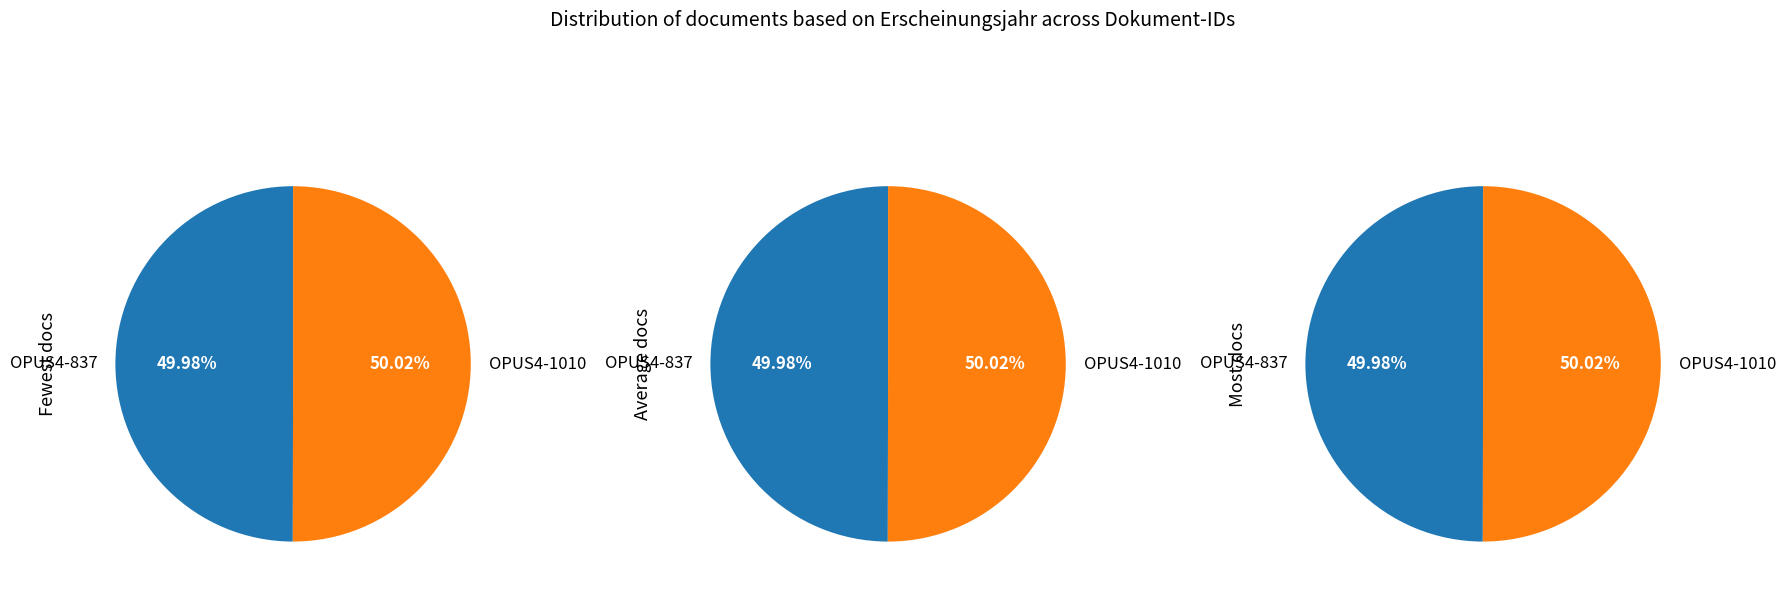

Which slice is the largest?

OPUS4-1010